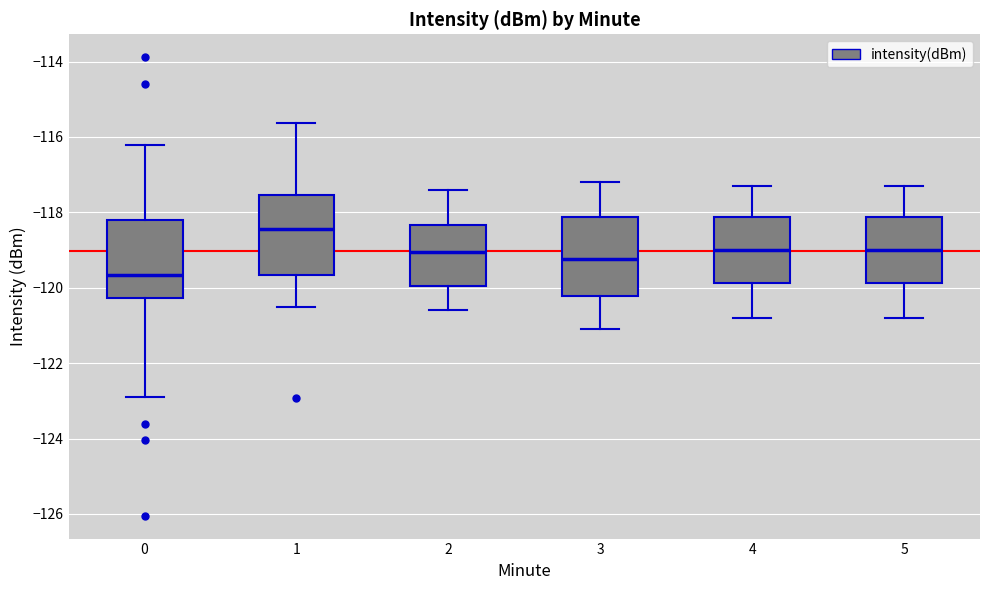

Which box has the highest median line?

1